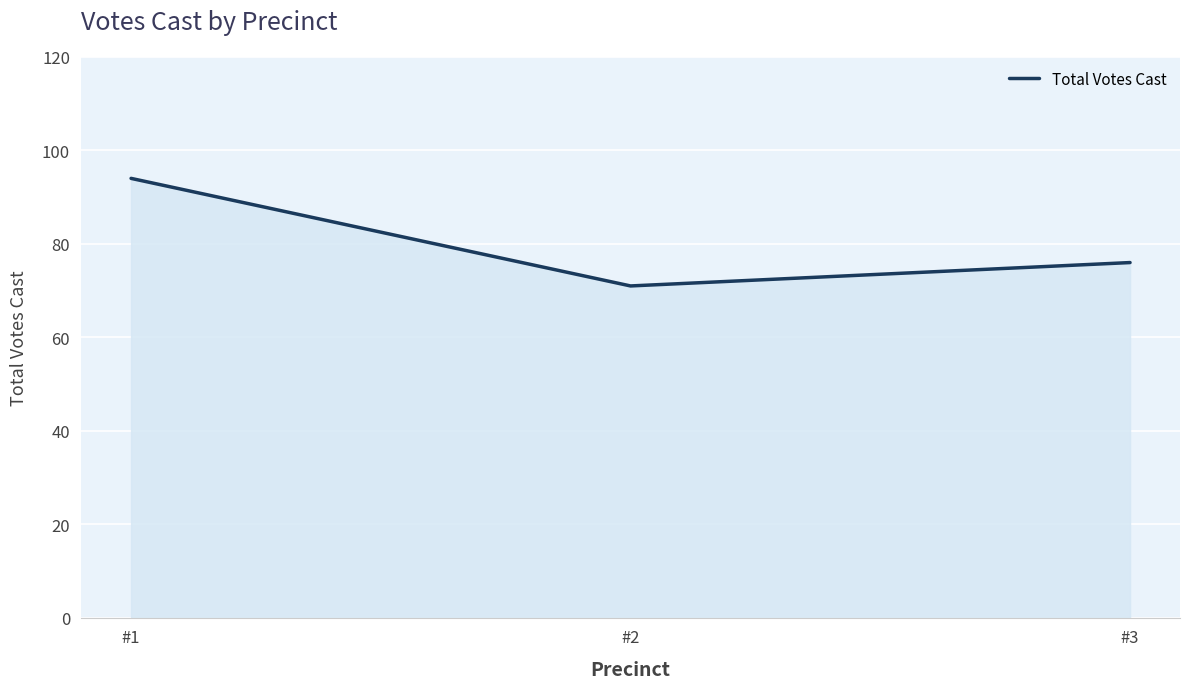

Reading left to right, what are all the values shown in this chart?

94	71	76